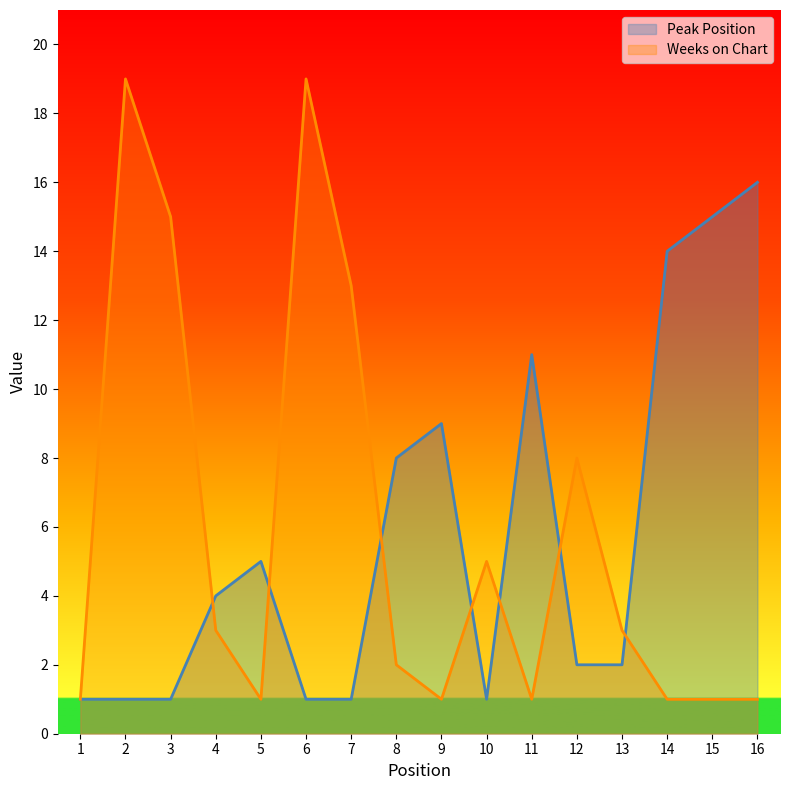

Which category has the lowest value in the Peak Position series?

1